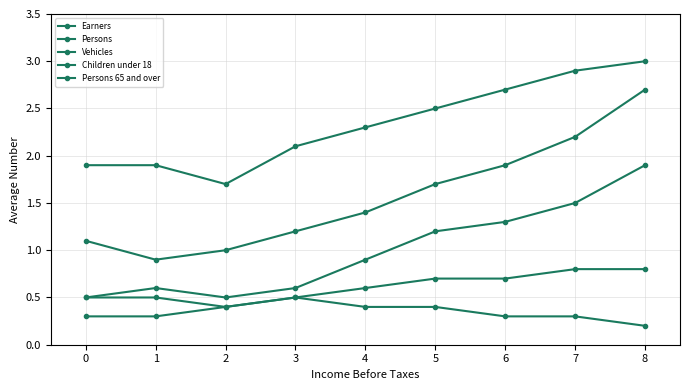

Is it true that Persons equals 3.3 at 1?

False